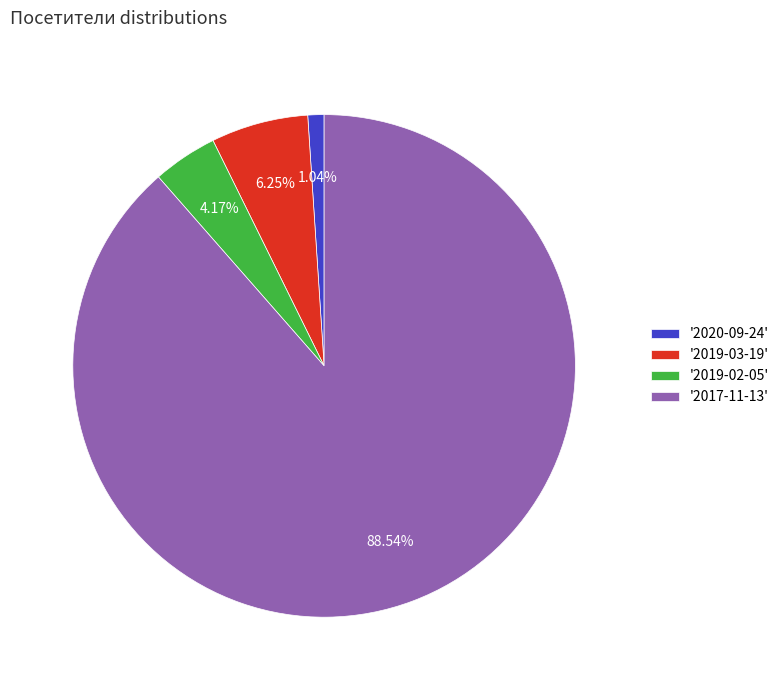

Which slice is the smallest?

'2020-09-24'